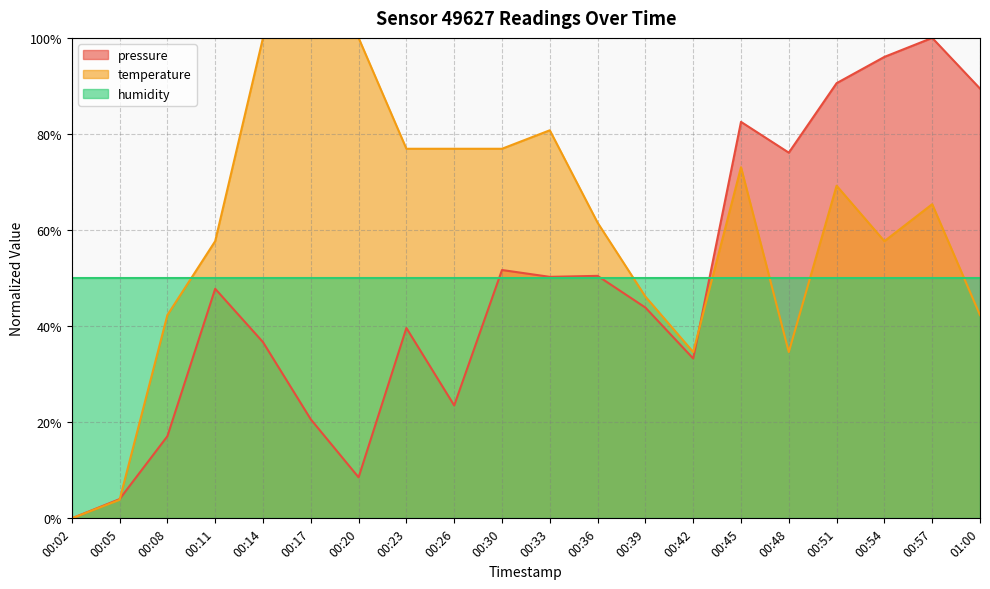

What is the highest value of the pressure series?

1.0